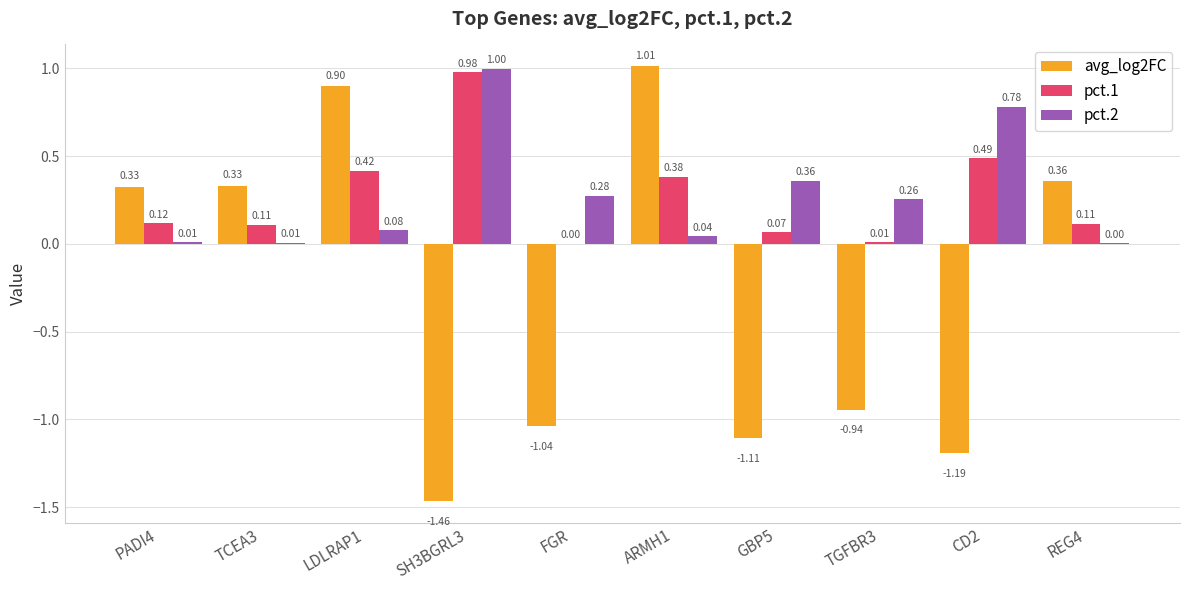

Where is pct.2 nearest to the value 0?

REG4